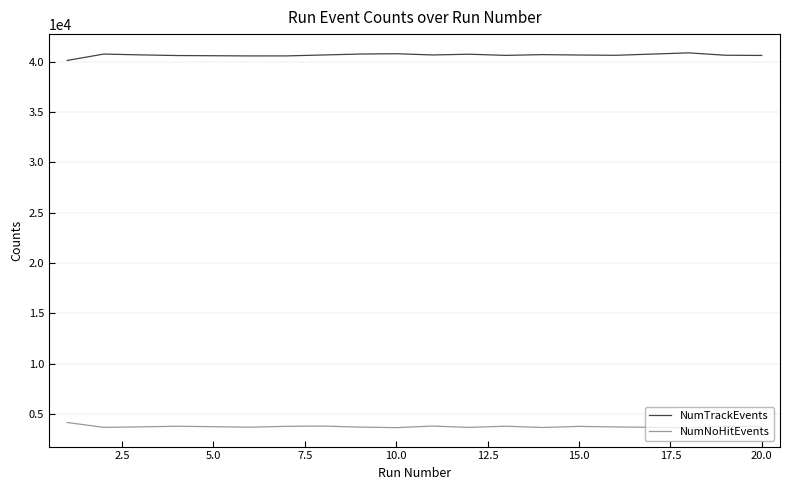

Does the chart have visible grid lines?

Yes